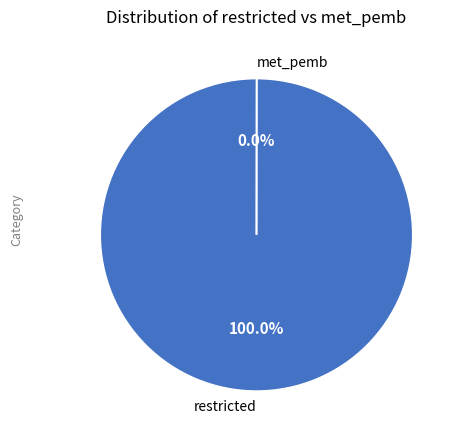

Is there any slice that represents more than half of the pie?

Yes